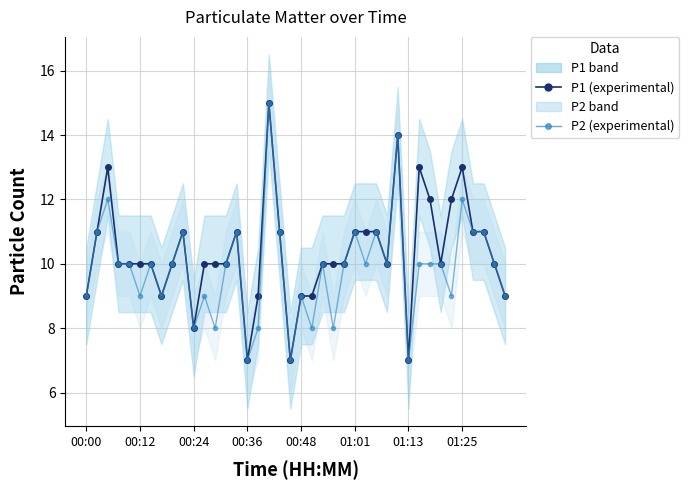

Which series changed the most between 00:00 and 01:13?

P1